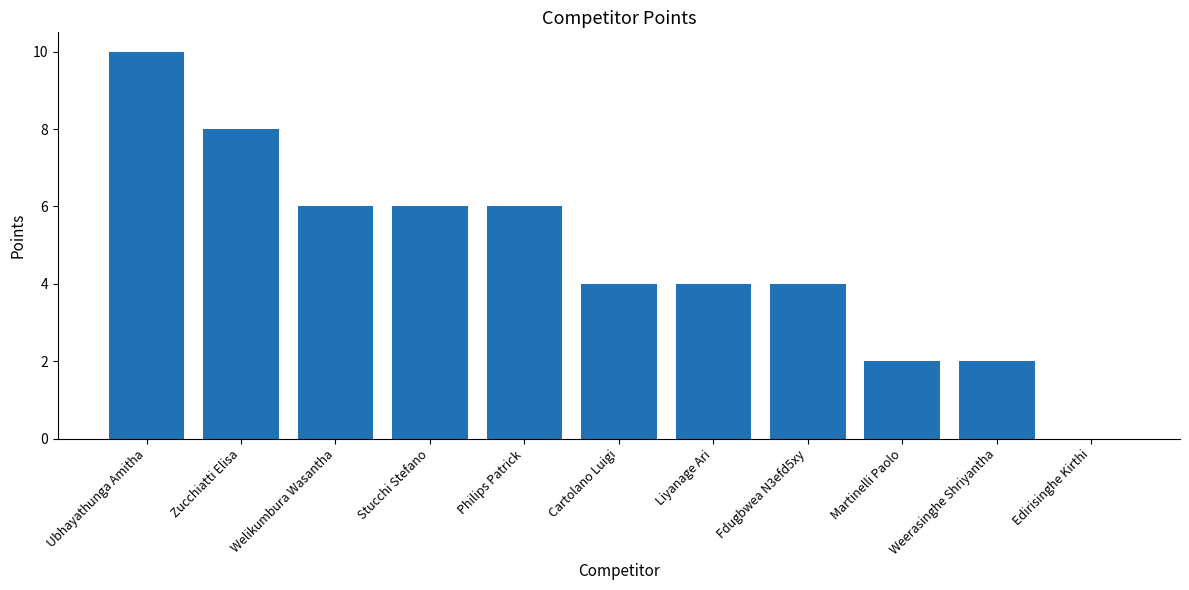

Are the bars horizontal?

No